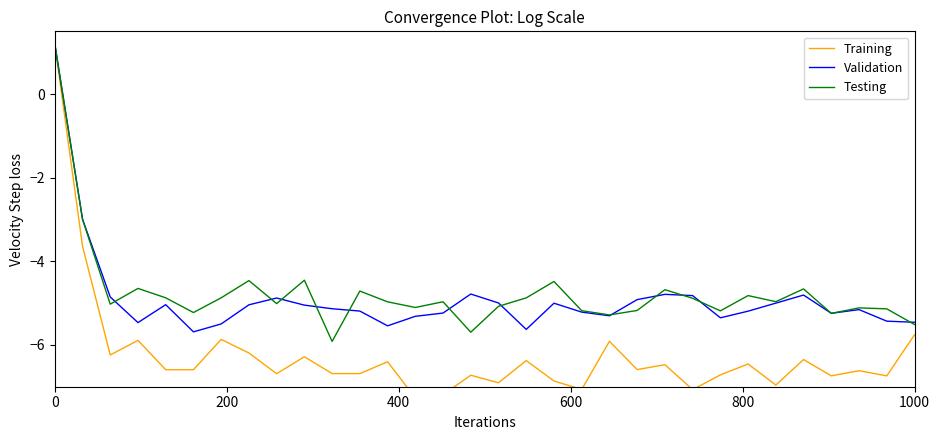

True or false: Training and Testing intersect in this chart.

False